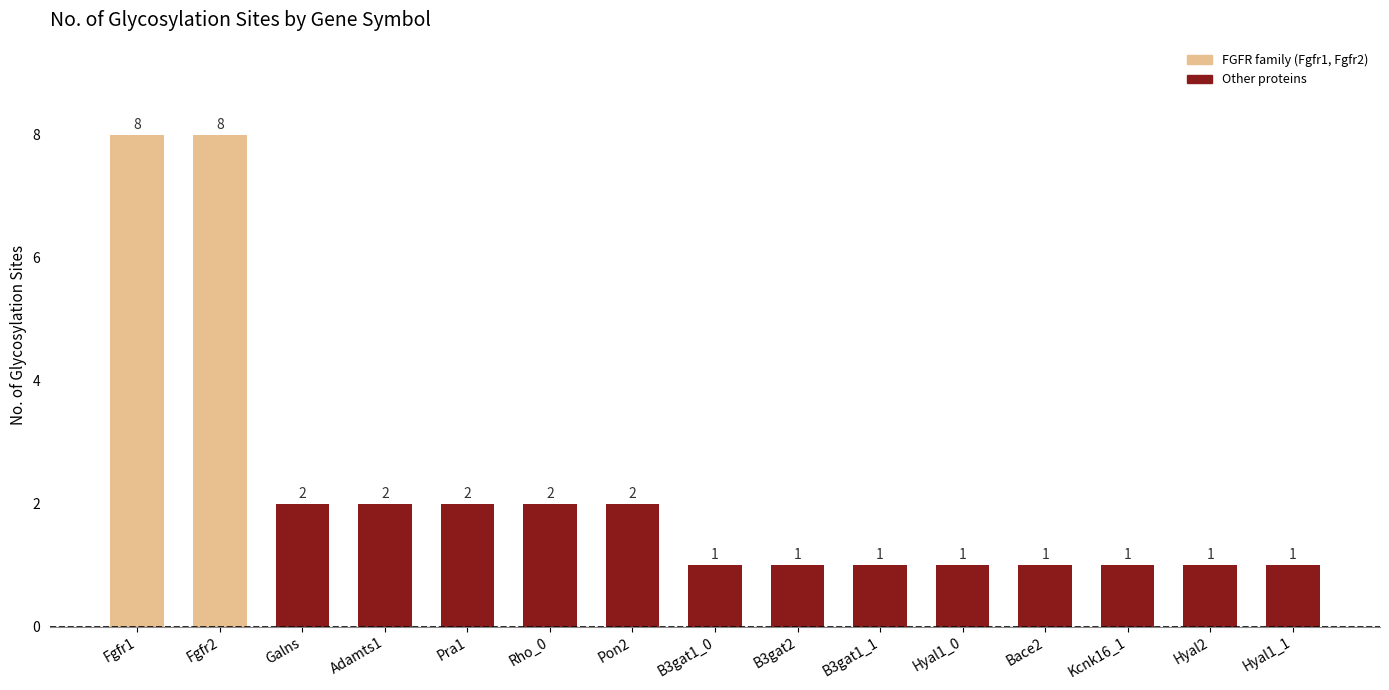

What is the maximum value shown in the chart?

8